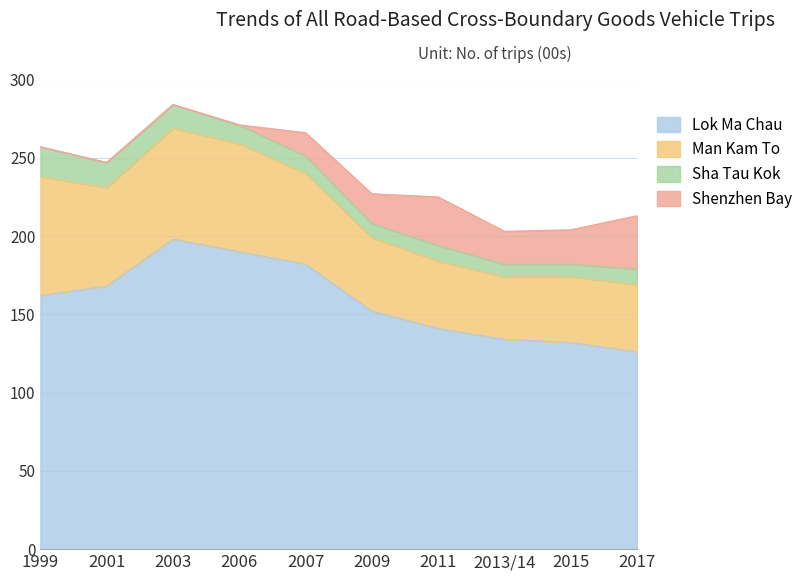

True or false: Man Kam To and Lok Ma Chau cross at least once.

False